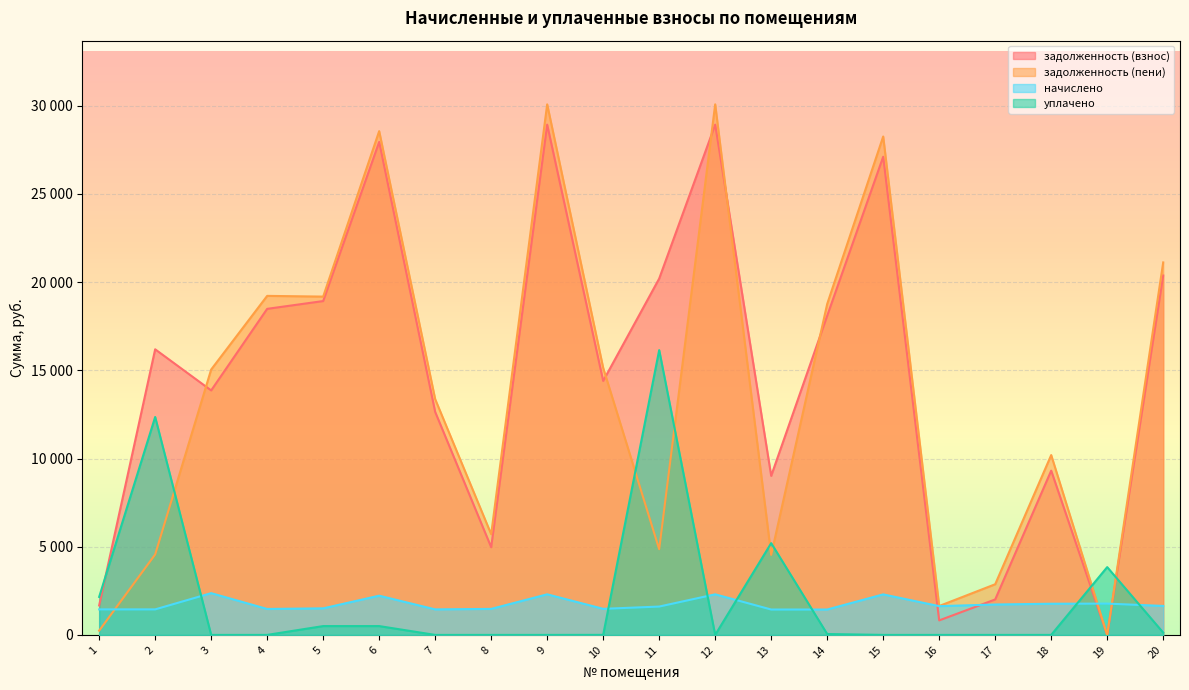

What is the difference between the maximum and minimum values in the задолженность (взнос) series?

28932.4